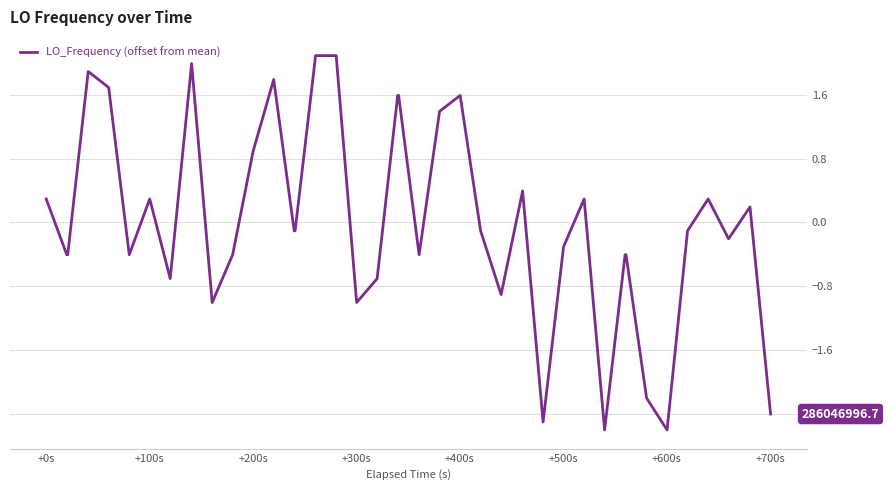

What is the maximum value shown in the chart?

2.1